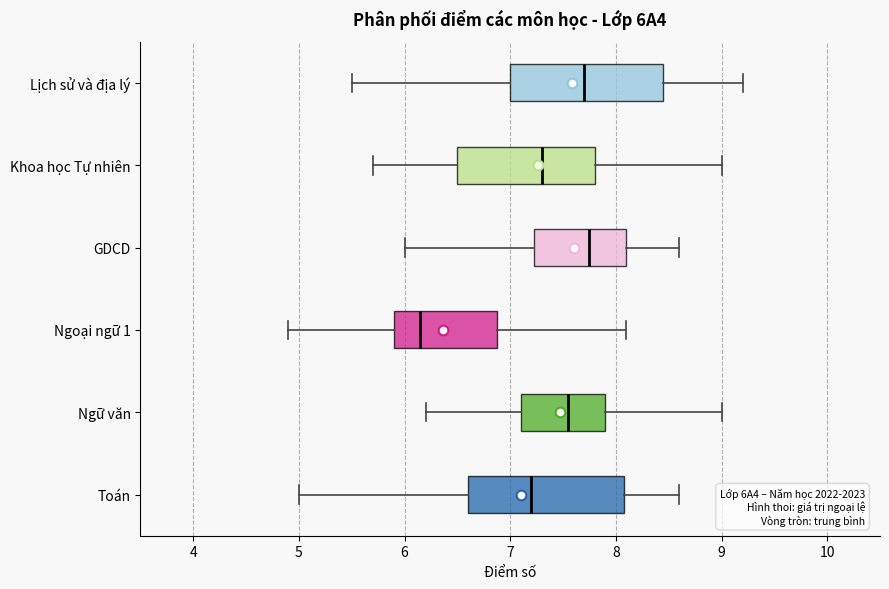

Where is the right edge of the box for GDCD on the x-axis? The values are not printed on the chart, so give them approximately, as read against the axis.

8.1